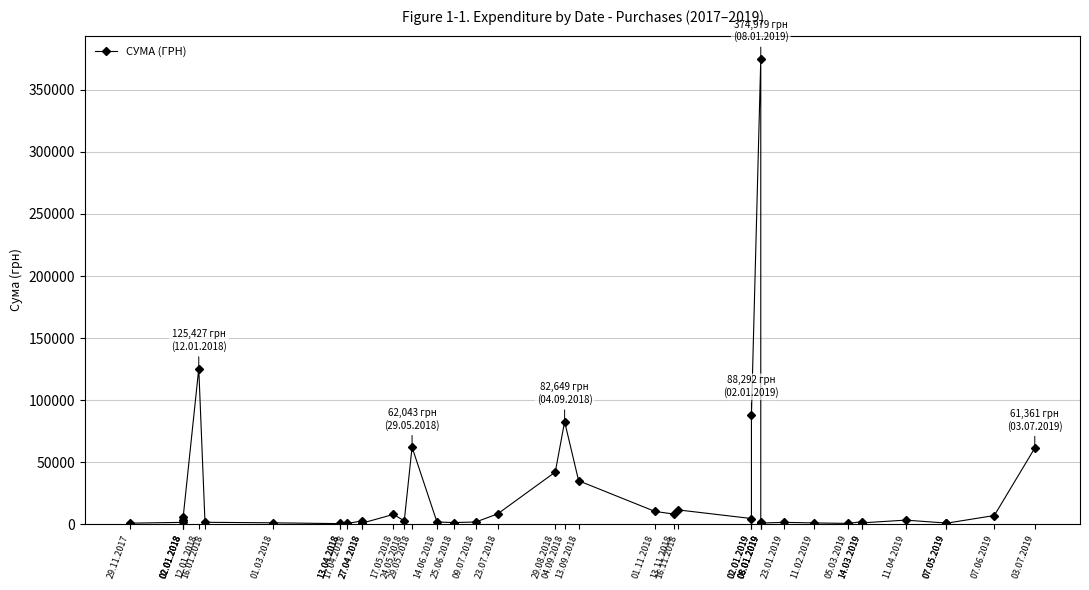

Reading left to right, transcribe all the data shown in this chart.

850.0	1487.8	3572.0	5916.0	125427.5	1540.9	1124.6	446.4	1162.7	578.0	2620.0	901.0	7879.8	2707.8	62043.2	1804.9	1320.0	1800.0	8321.0	42045.4	82649.5	35000.0	10312.5	8200.0	11514.6	4575.4	88291.6	374979.3	1448.0	945.0	1470.8	1051.9	647.0	1979.2	1088.0	3287.4	966.0	756.5	7000.0	61361.0